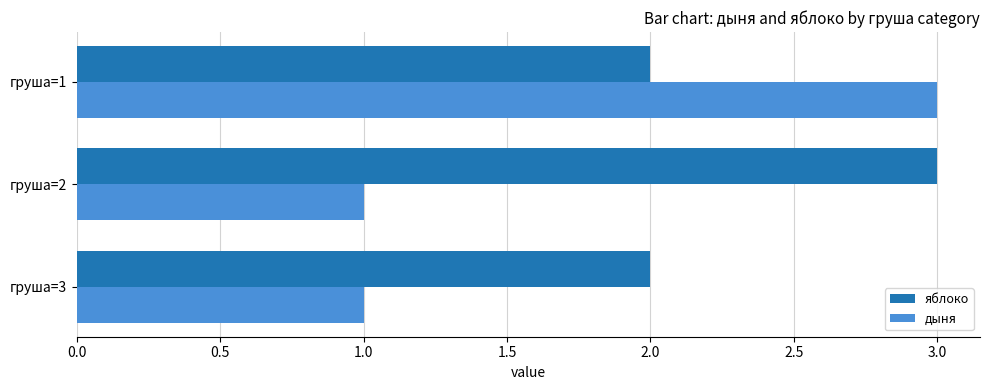

What is the maximum value shown in the chart?

3